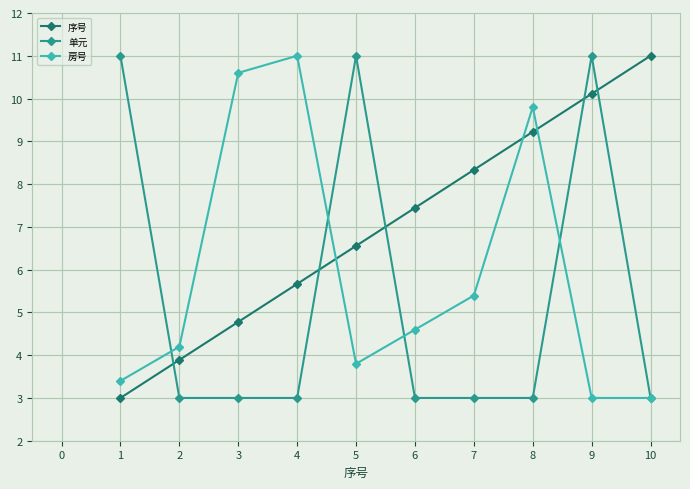

What is the highest value of the 单元 series?

11.0